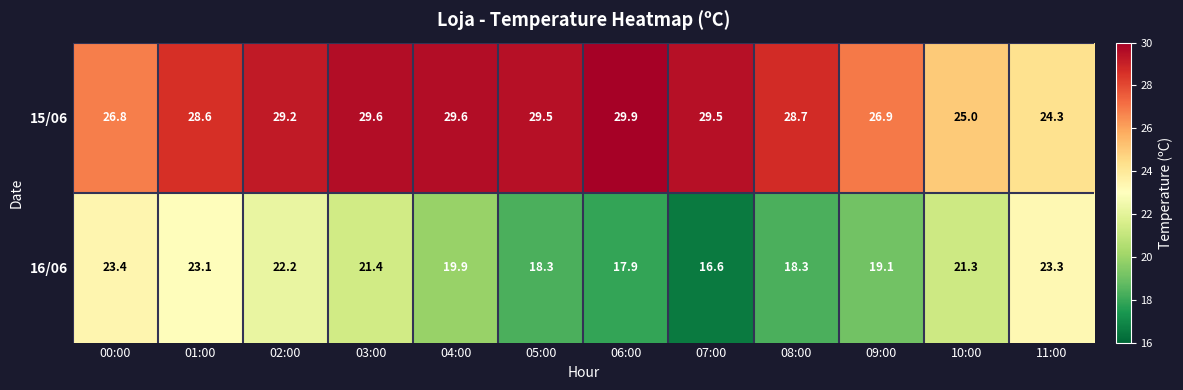

Which category has the lowest value in the 15/06 series?

11:00